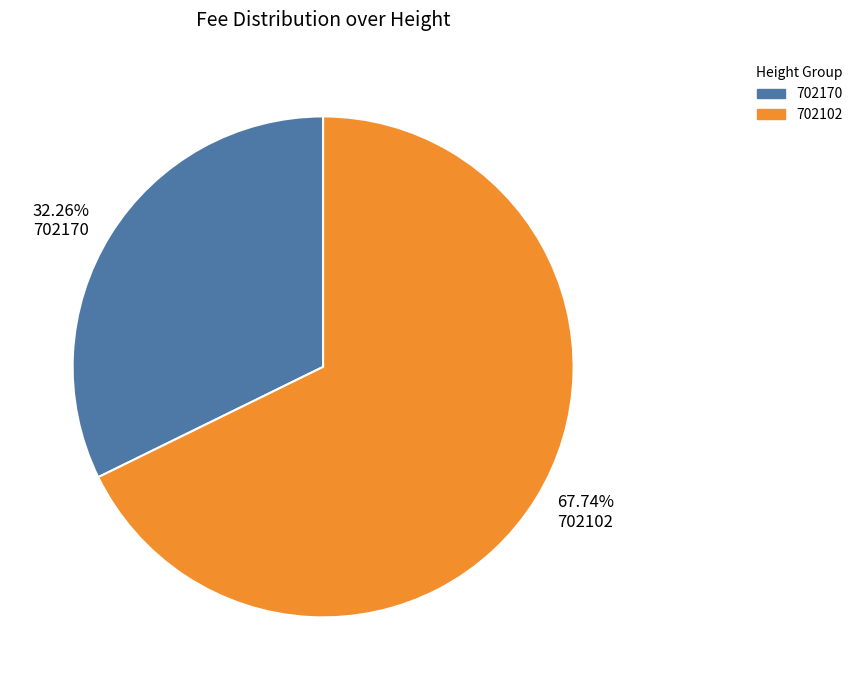

Between 32.26% 702170 and 67.74% 702102, which is larger?

67.74% 702102